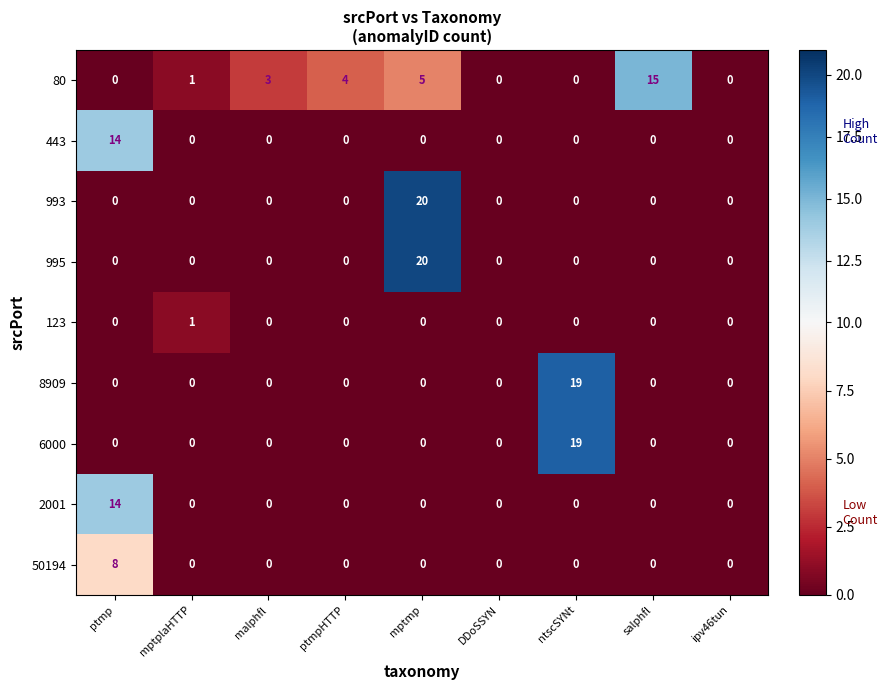

Count the number of data series in this chart.

9